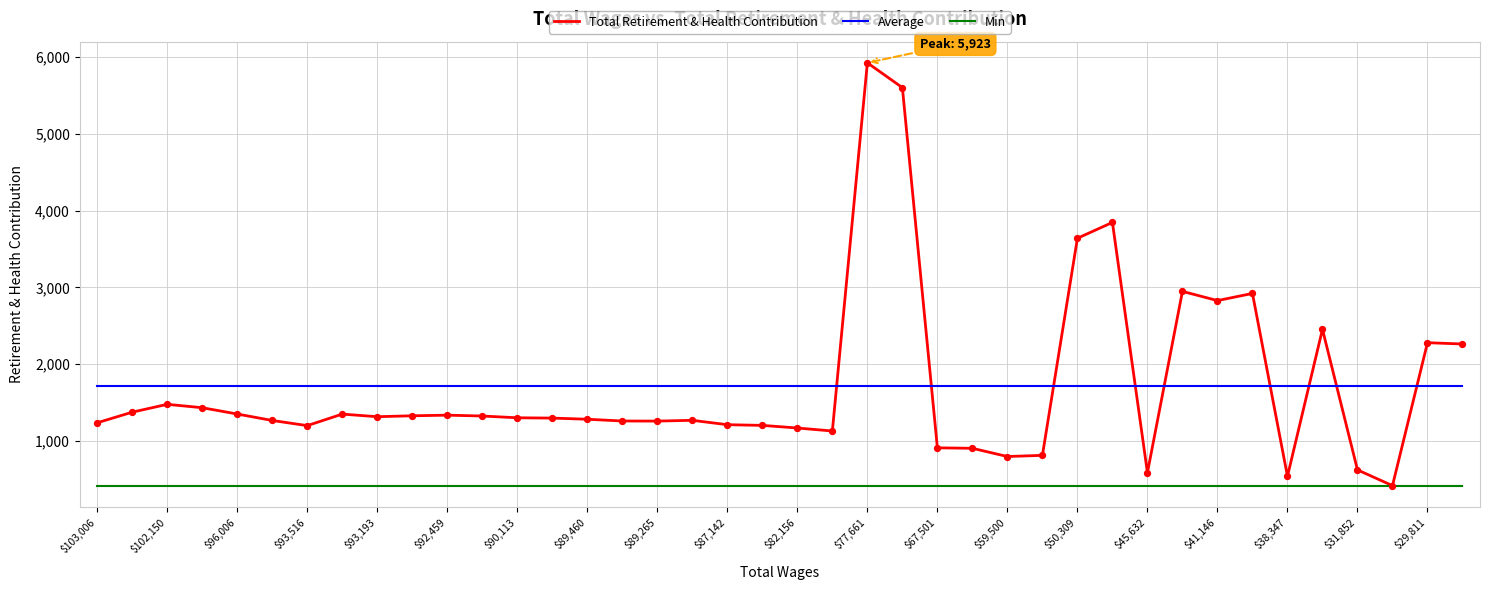

True or false: Average and Min intersect in this chart.

False